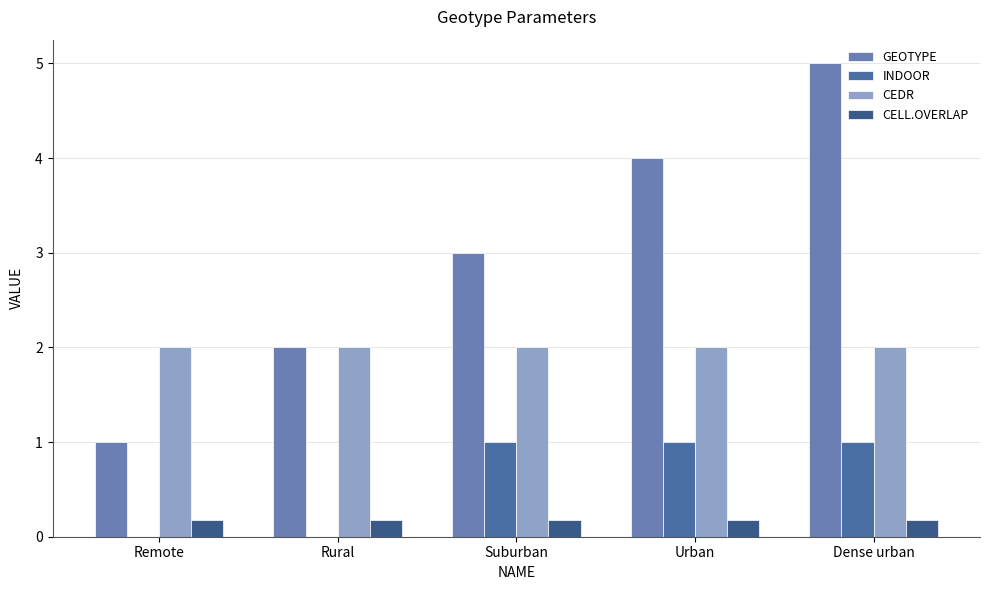

Between Suburban and Urban, which series saw the biggest shift?

GEOTYPE